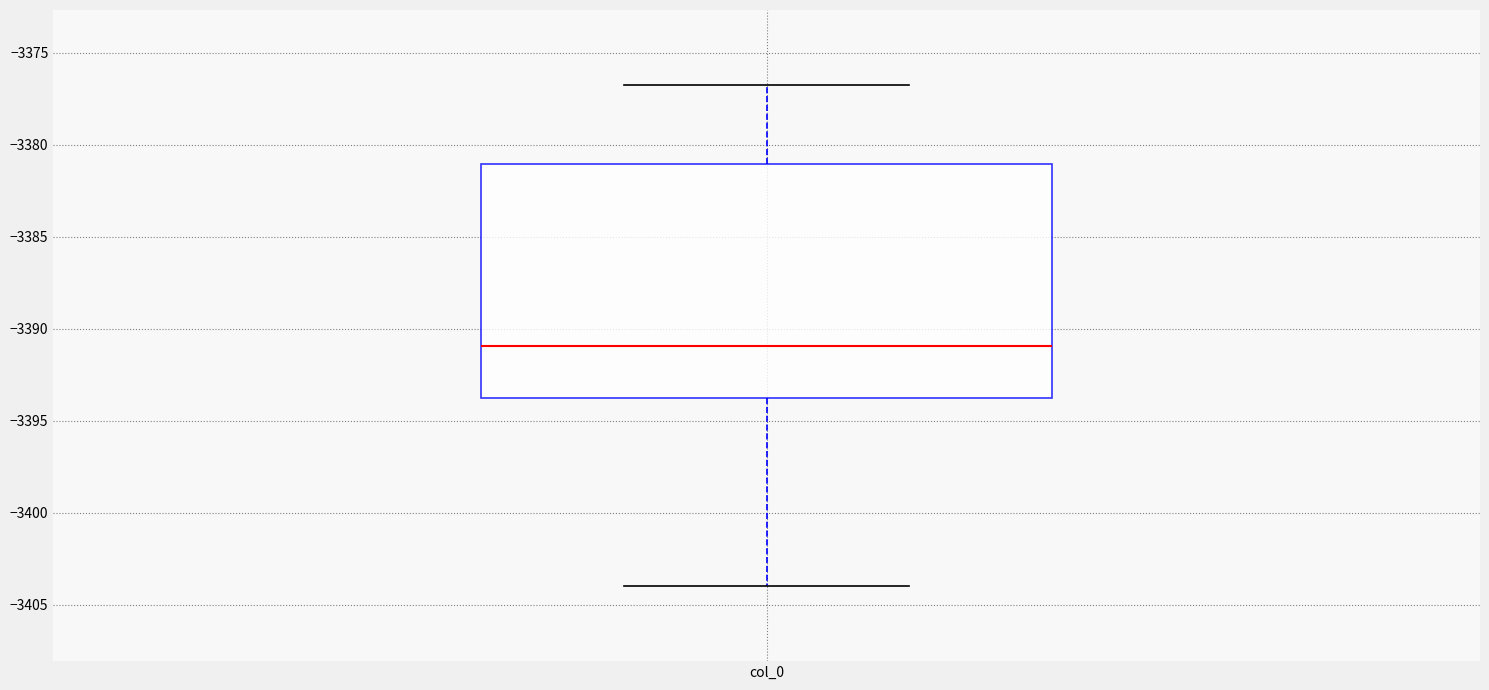

Read this box plot against the y-axis: the position of the median line, the range covered by the box, and the ends of both whiskers. The values are not printed on the chart, so give them approximately, as read against the axis.

median -3391, box -3394 to -3381, whiskers -3404 to -3377